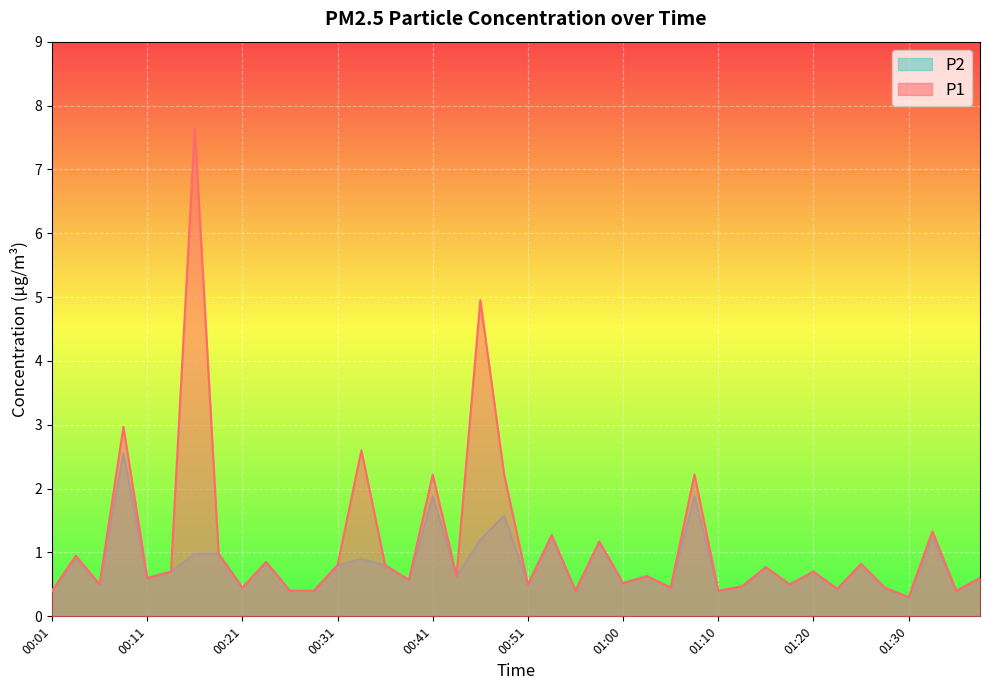

At which category is the sum across all series the highest?

00:16